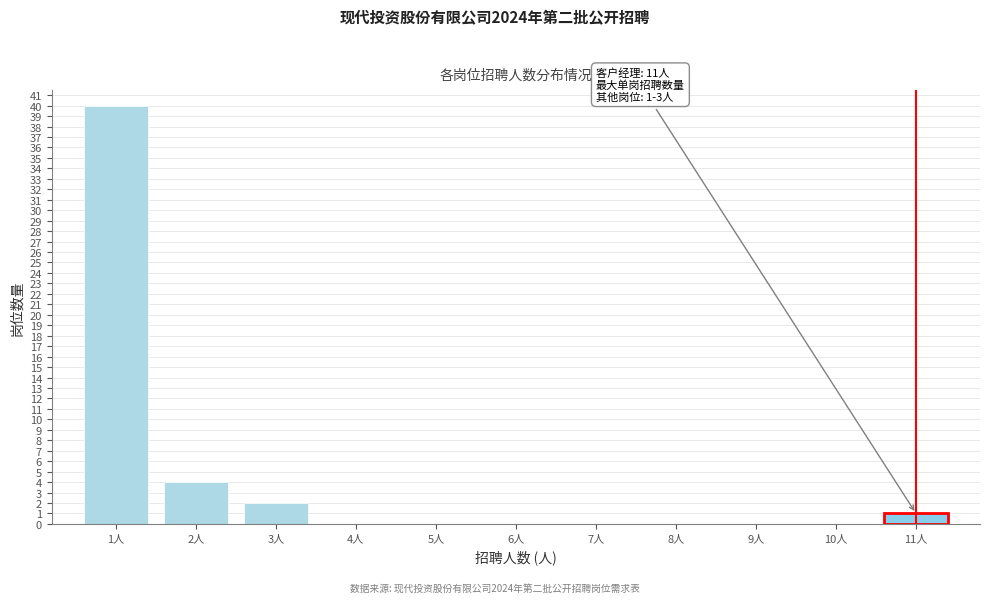

Reading left to right, extract all data points from this chart.

1人=40	2人=4	3人=2	4人=0	5人=0	6人=0	7人=0	8人=0	9人=0	10人=0	11人=1